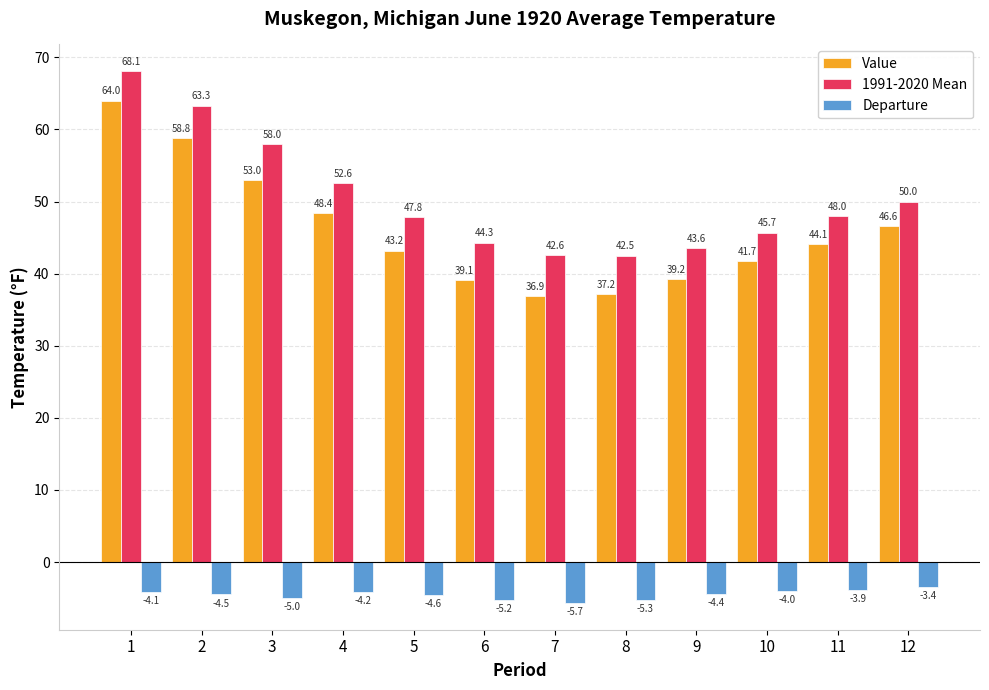

Where does the 1991-2020 Mean series first go above 48?

1